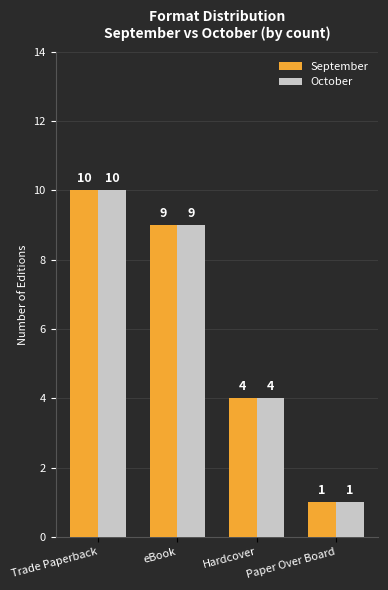

What are all the series names shown in the legend?

September, October